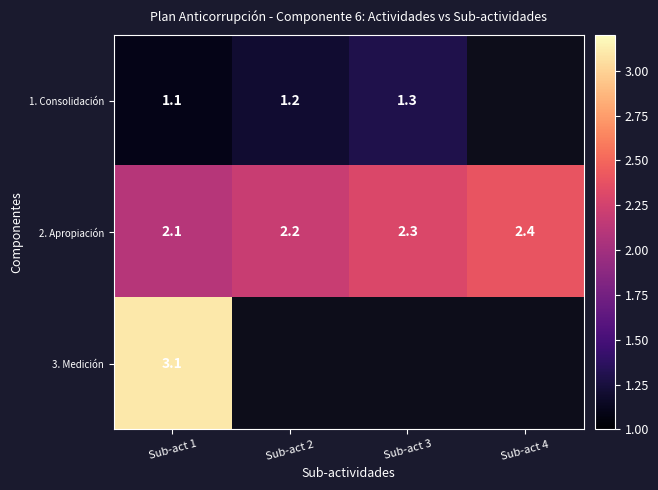

At which category is the sum across all series the highest?

Sub-act 1